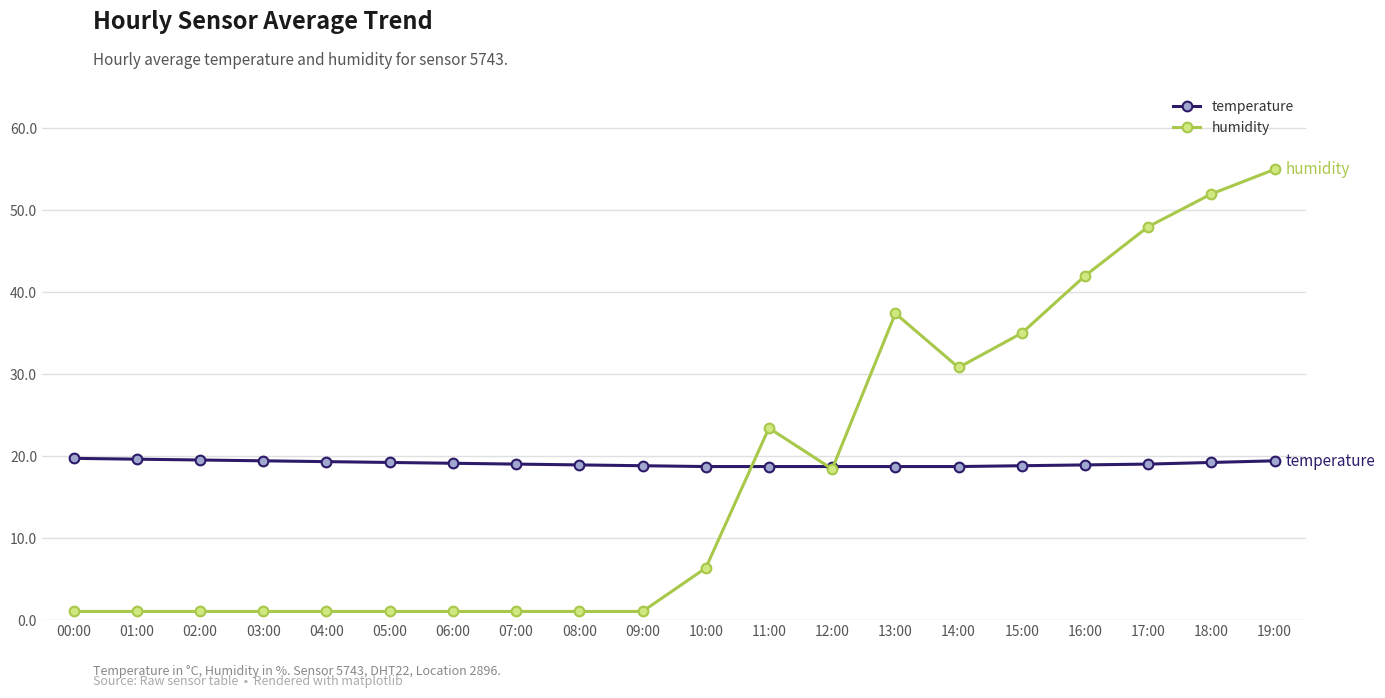

What is the label of the 6th point from the left?

05:00